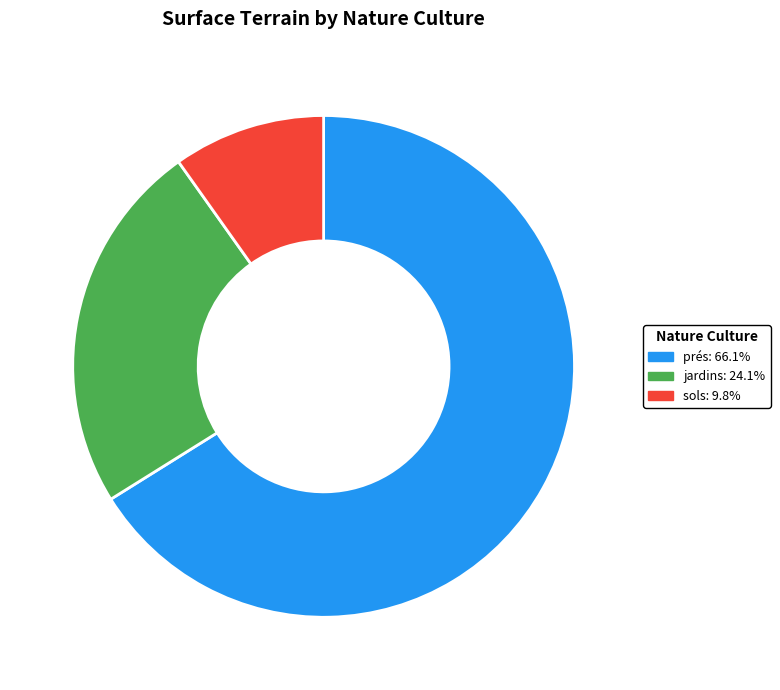

Combined, do jardins and sols account for over 50%?

No